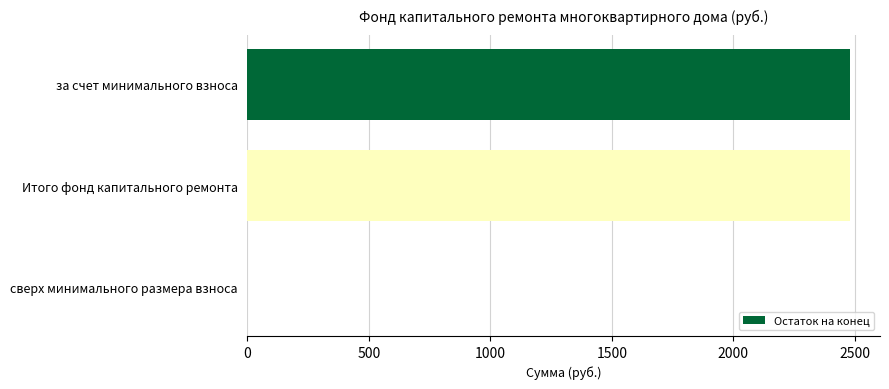

How many positive values are there?

2